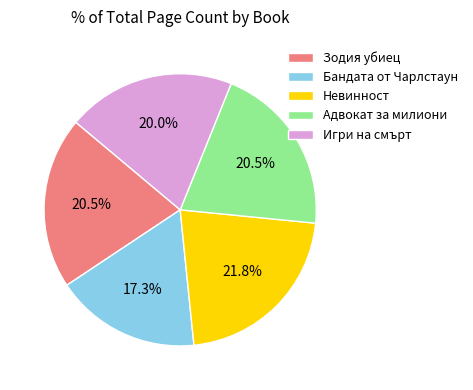

What is the ratio of the value at Зодия убиец to the value at Невинност?

0.9